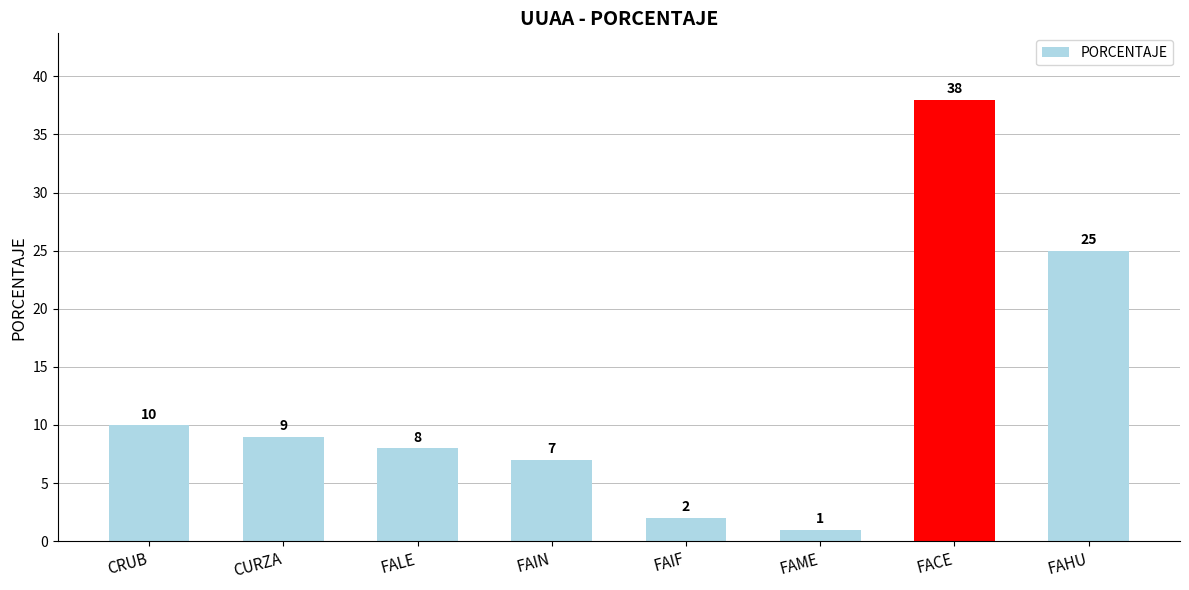

What is the label of the 2nd bar from the right?

FACE